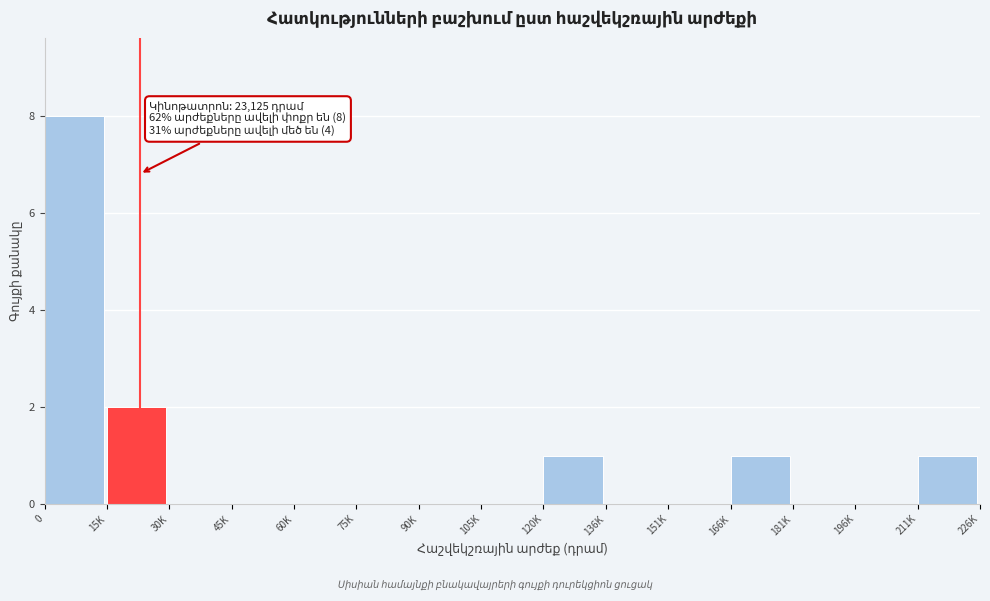

Reading left to right, transcribe all the data shown in this chart.

0=8	15K=2	30K=0	45K=0	60K=0	75K=0	90K=0	105K=0	120K=1	136K=0	151K=0	166K=1	181K=0	196K=0	211K=1